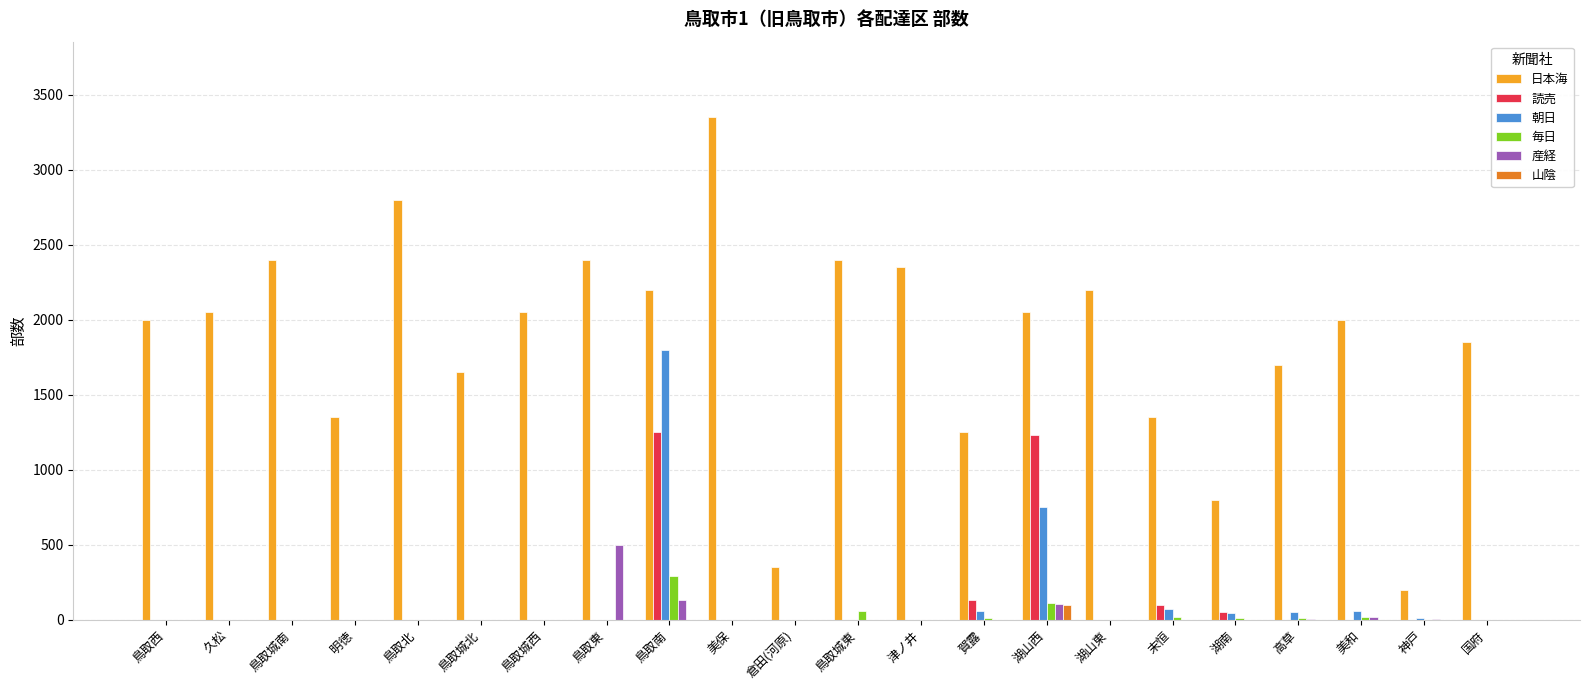

What is the average value of the 毎日 series?

24